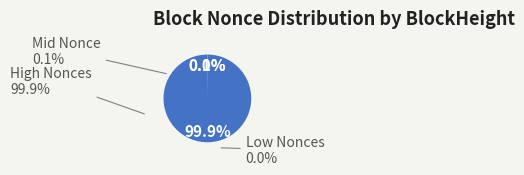

Is there a majority slice in this chart?

Yes